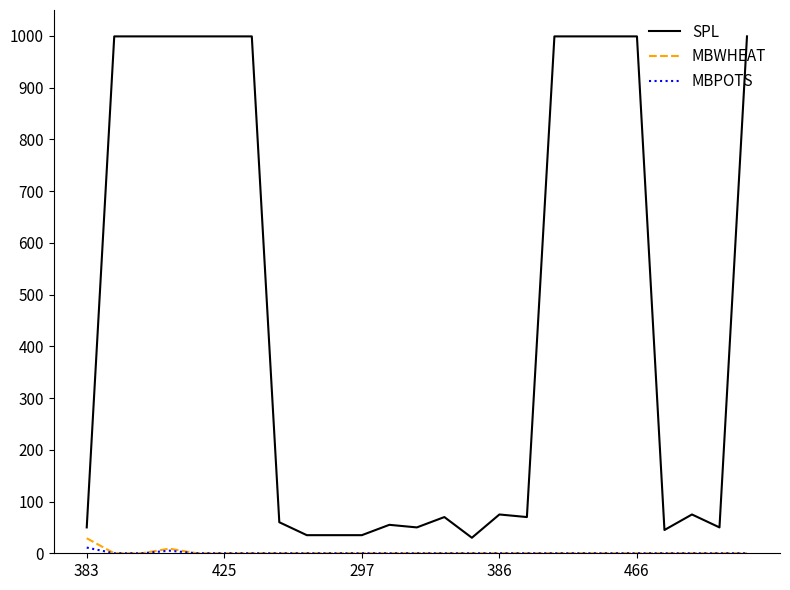

Count the number of categories in the chart.

25